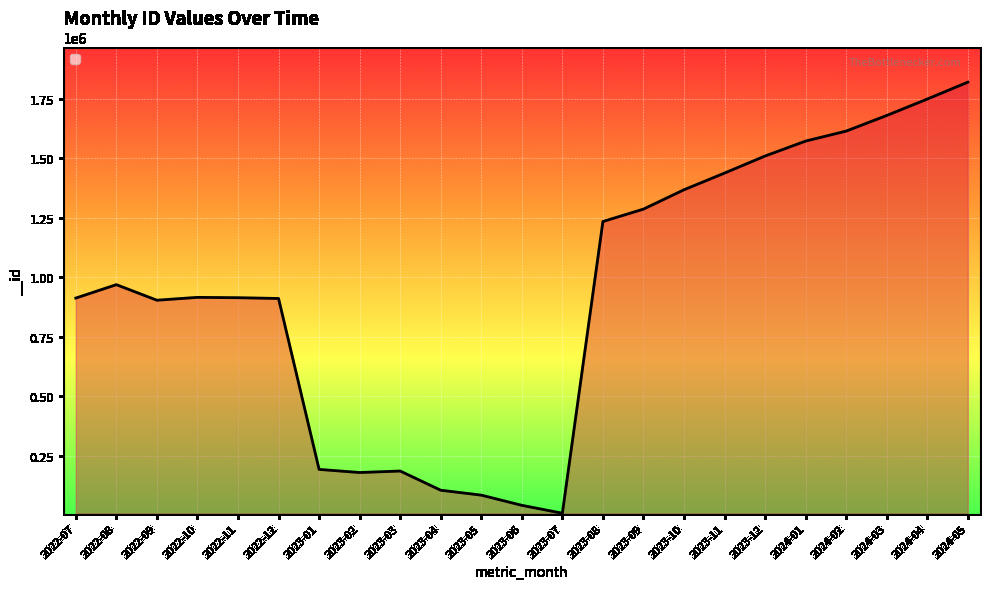

Is it true that the value at 2023-02 is 180339?

True